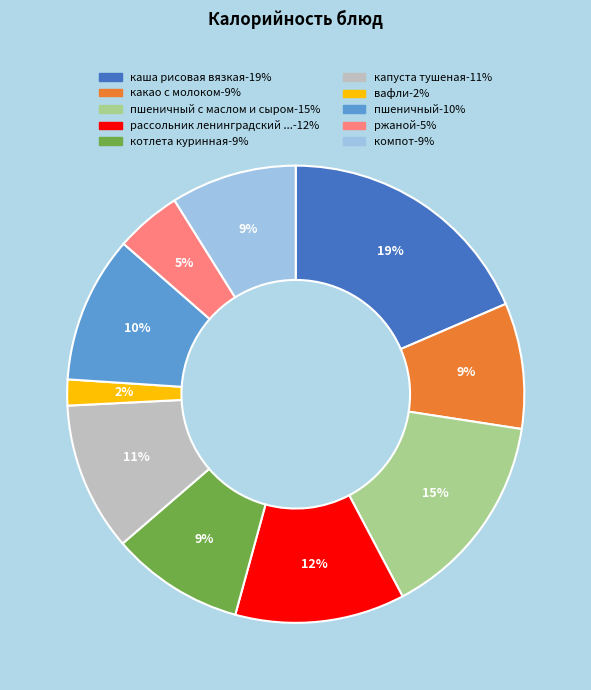

Is there a majority slice in this chart?

No